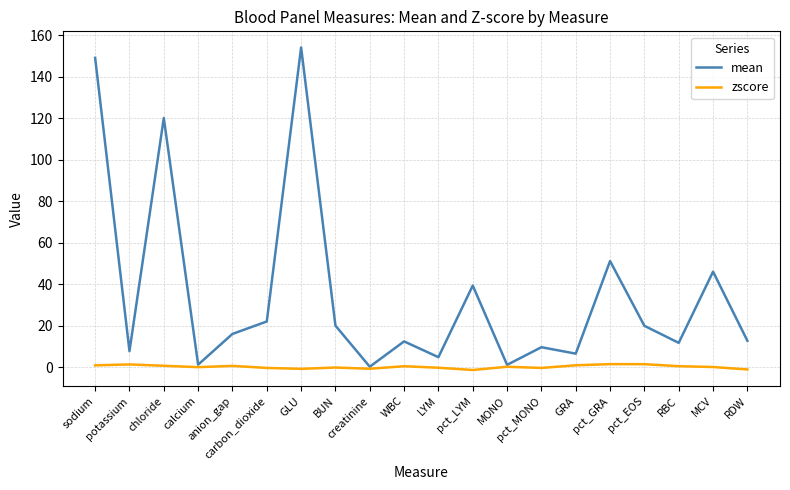

Which series has the largest range (max minus min)?

mean